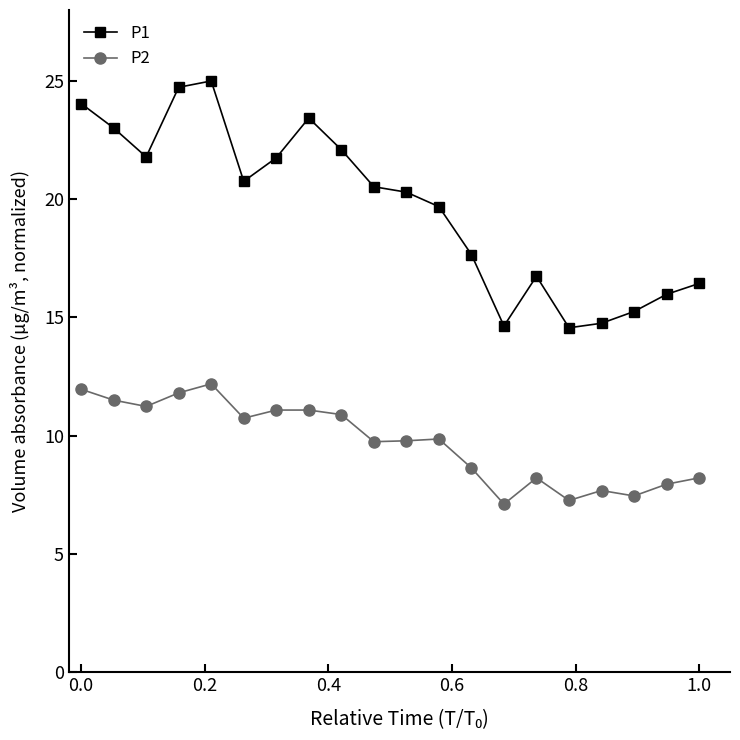

How many data points in P2 are less than 9?

8